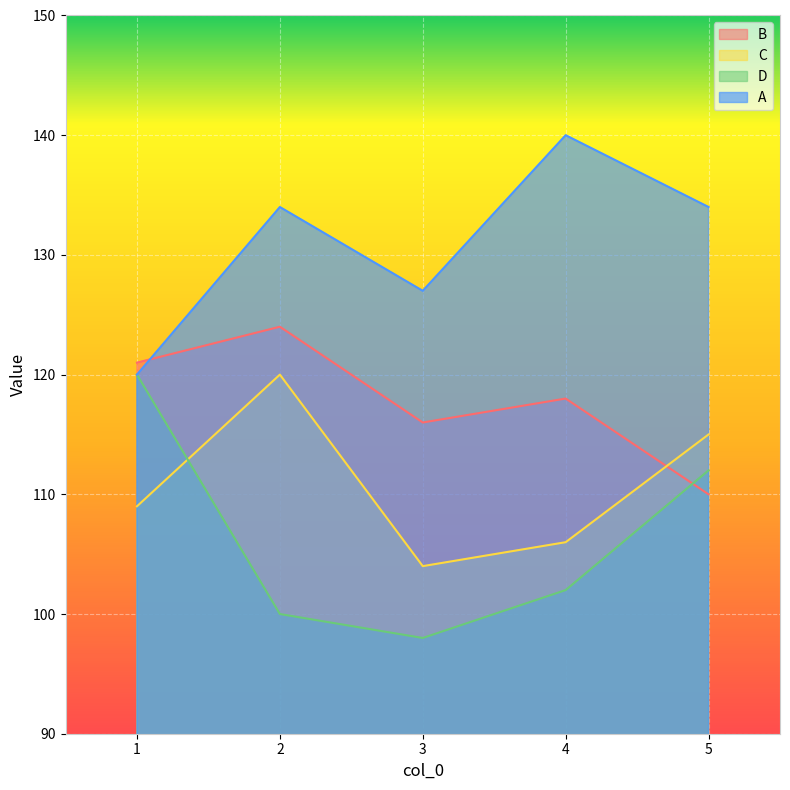

Count the number of categories in the chart.

5